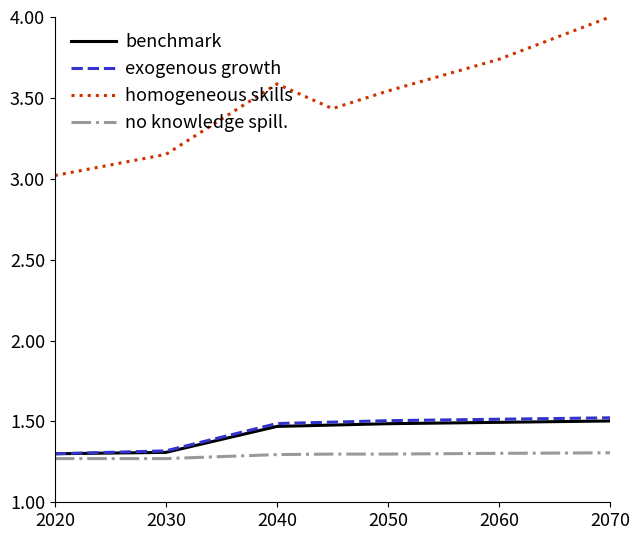

Which series has the widest spread of values?

homogeneous skills